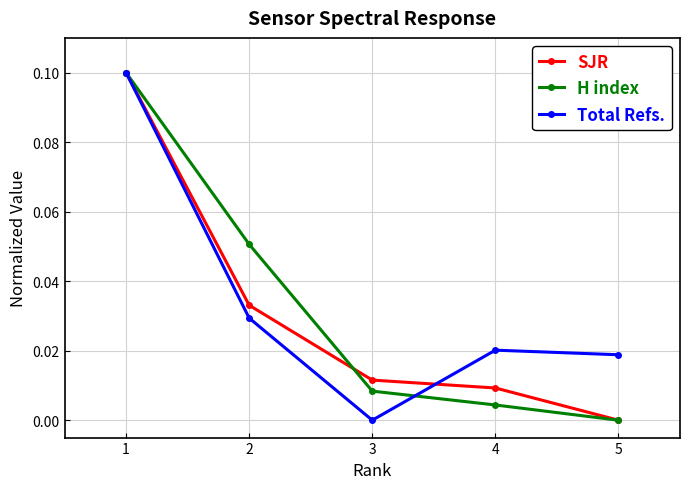

Which series has the largest total across all categories?

Total Refs.